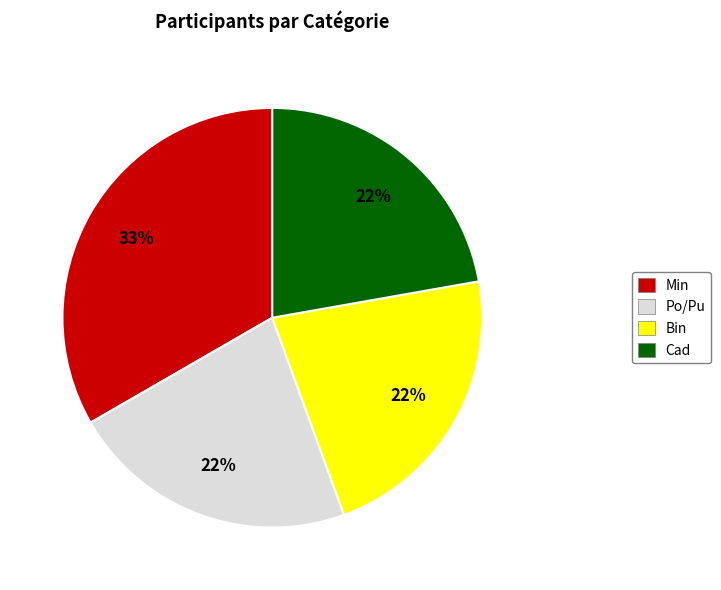

To the nearest percent, what is the difference between the largest and smallest slice percentages?

11%